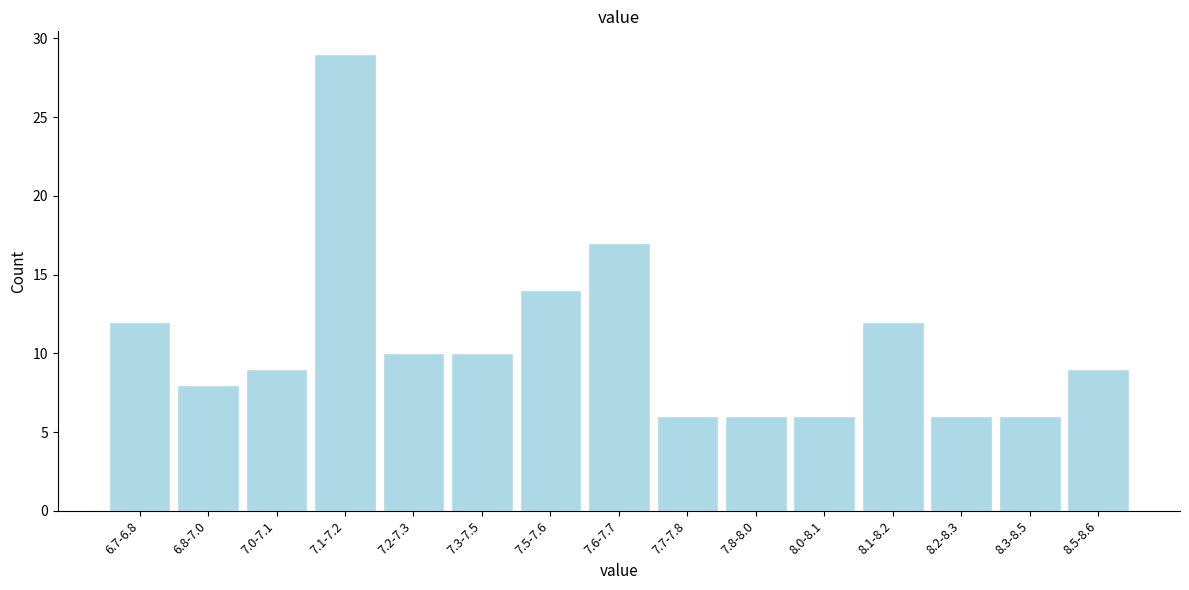

Reading left to right, transcribe all the data shown in this chart.

12	8	9	29	10	10	14	17	6	6	6	12	6	6	9